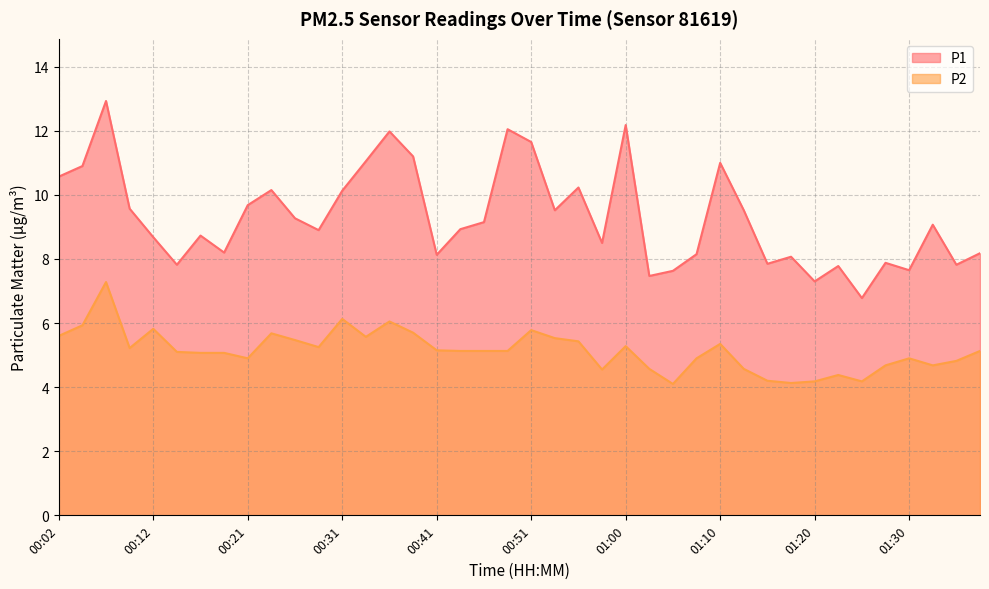

What position from the left is 00:43?

18